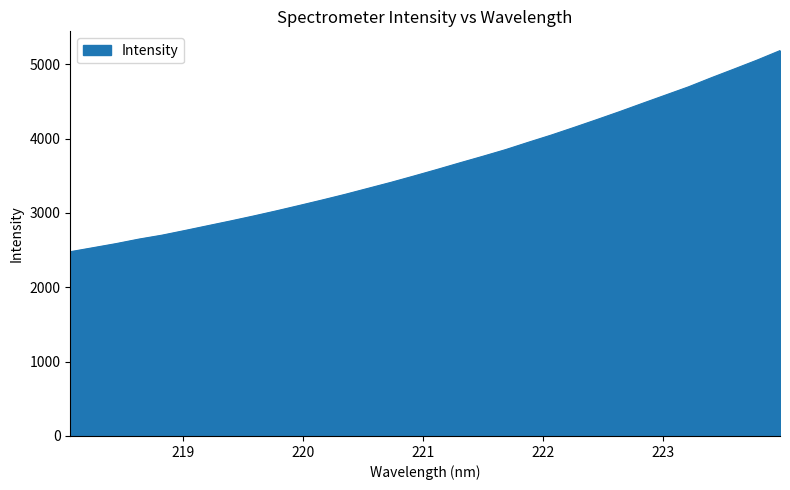

What is the minimum value shown in the chart?

2479.0